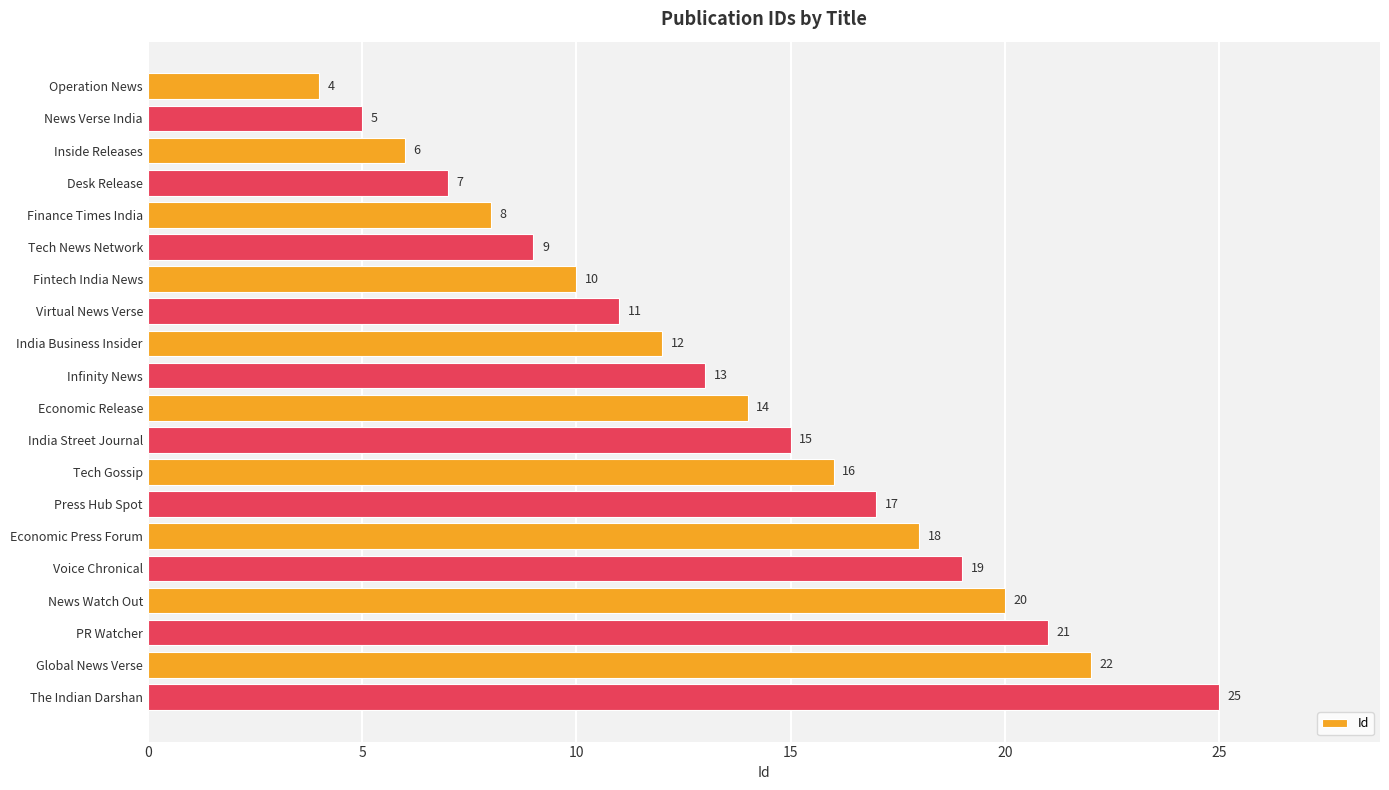

The chart shows a value of 39 at Global News Verse. True or false?

False